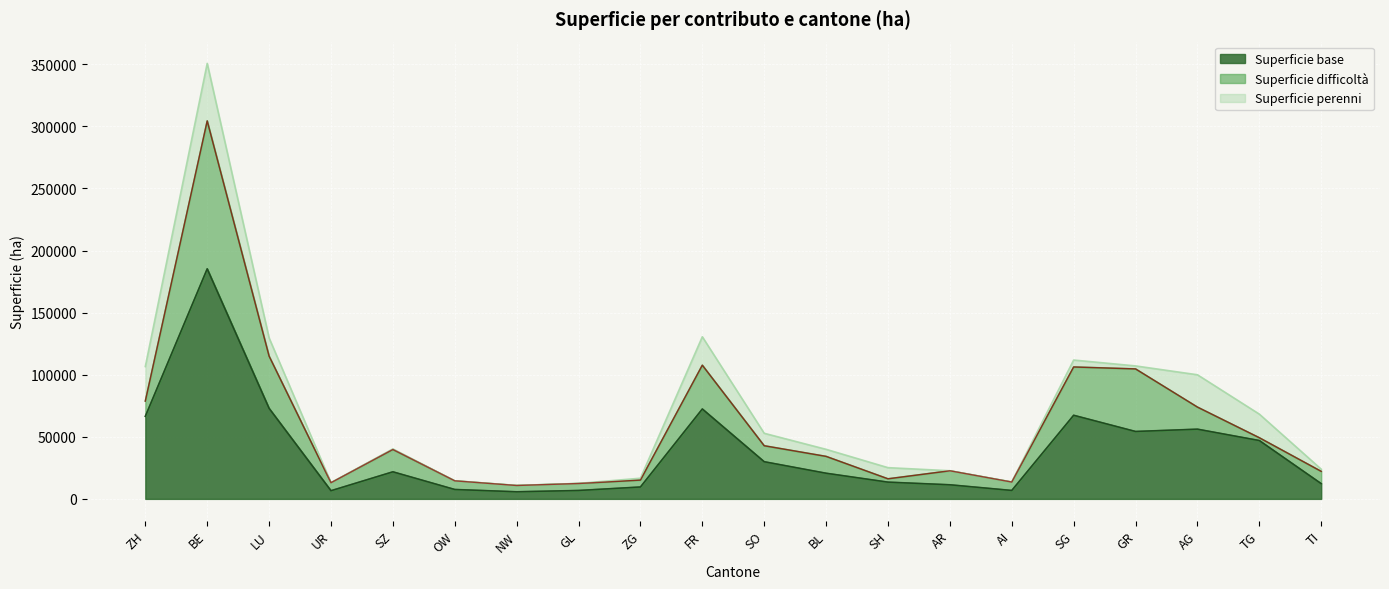

What is the label of the 15th point from the left?

AI